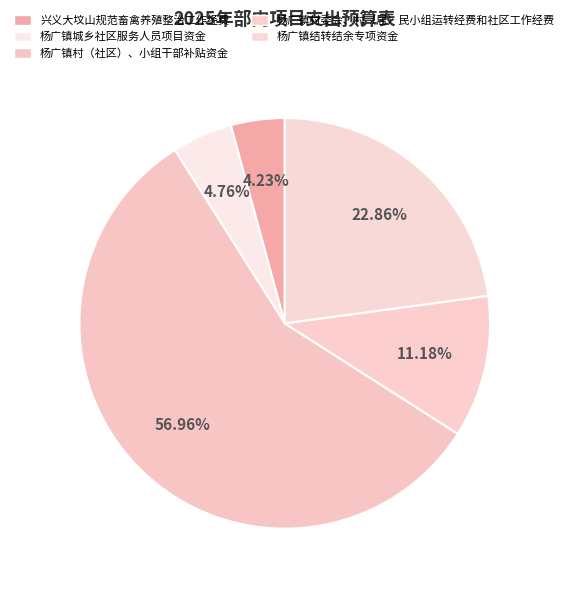

Approximately how many times larger is the value at 杨广镇结转结余专项资金 compared to 杨广镇村（社区）、小组干部补贴资金?

0.4